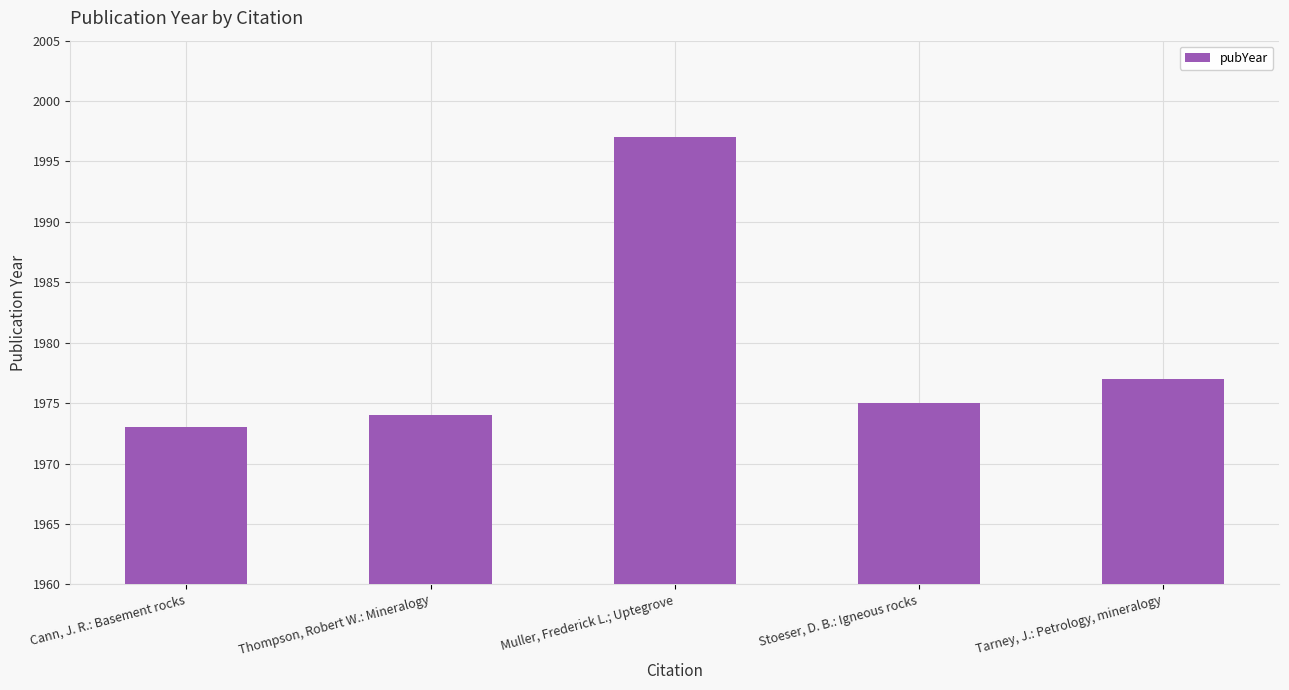

At which label is the value closest to 1985?

Tarney, J.: Petrology, mineralogy